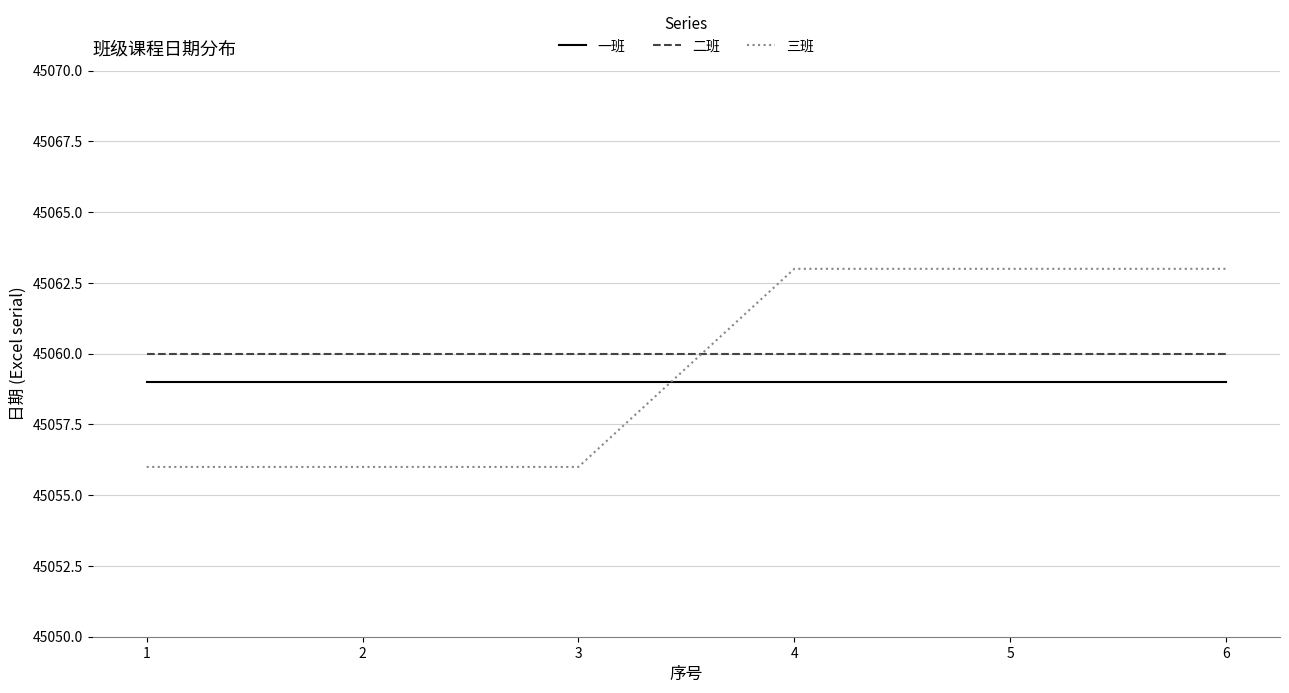

What are all the series names shown in the legend?

一班, 二班, 三班